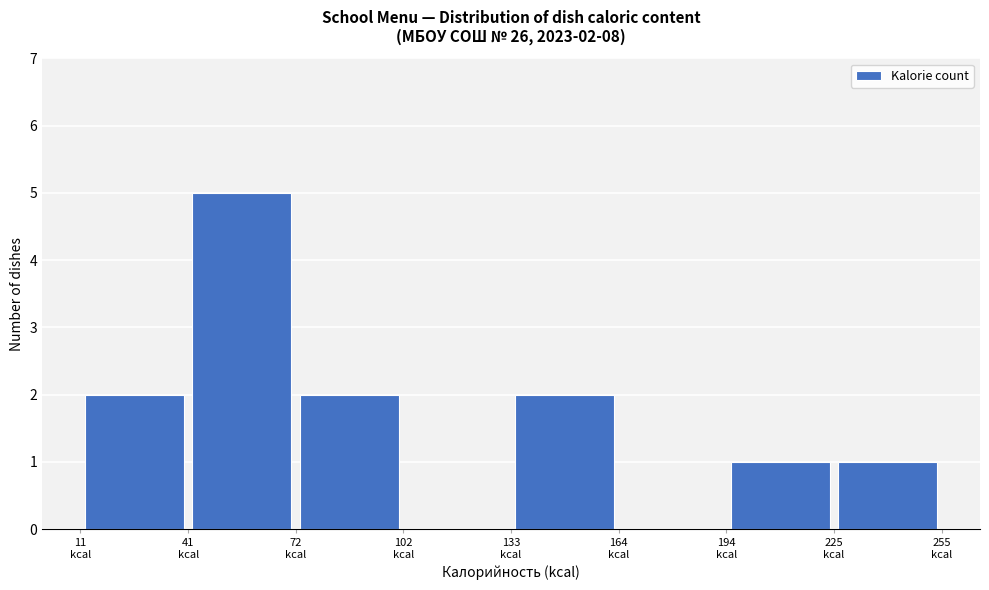

Over which range of the x-axis is the bar tallest?

40 to 70